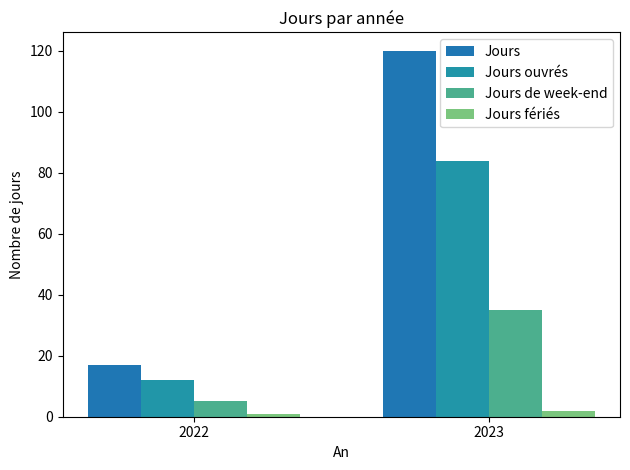

At how many categories does at least one series exceed 25?

1